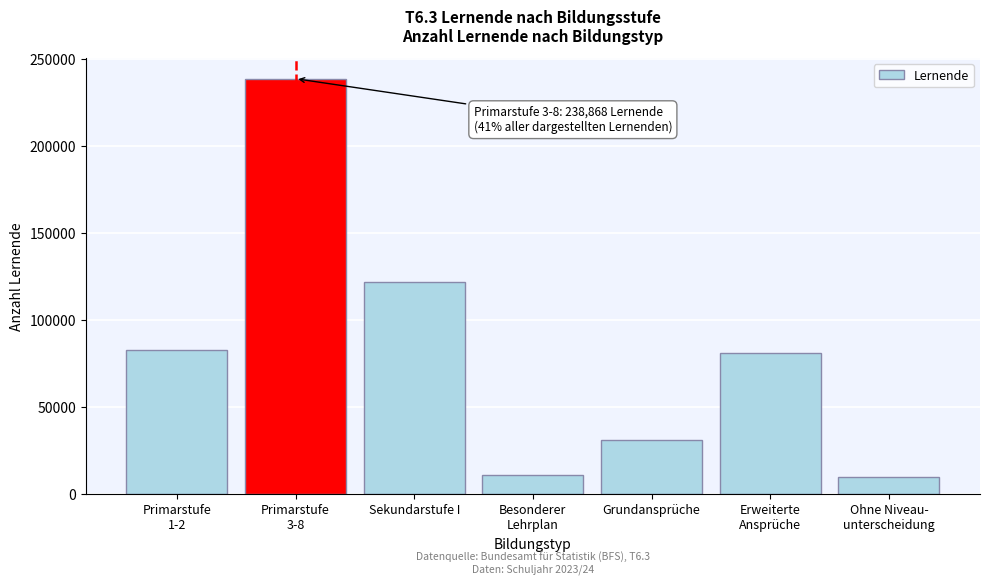

Reading left to right, list all the values displayed in this chart.

83078	238868	121661	10930	30897	81119	9645